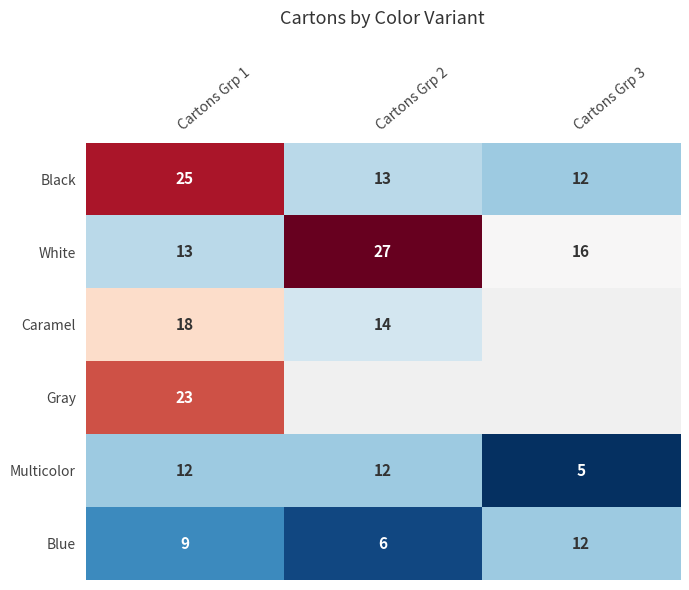

Rank the categories by White value from highest to lowest.

Cartons Grp 2, Cartons Grp 3, Cartons Grp 1